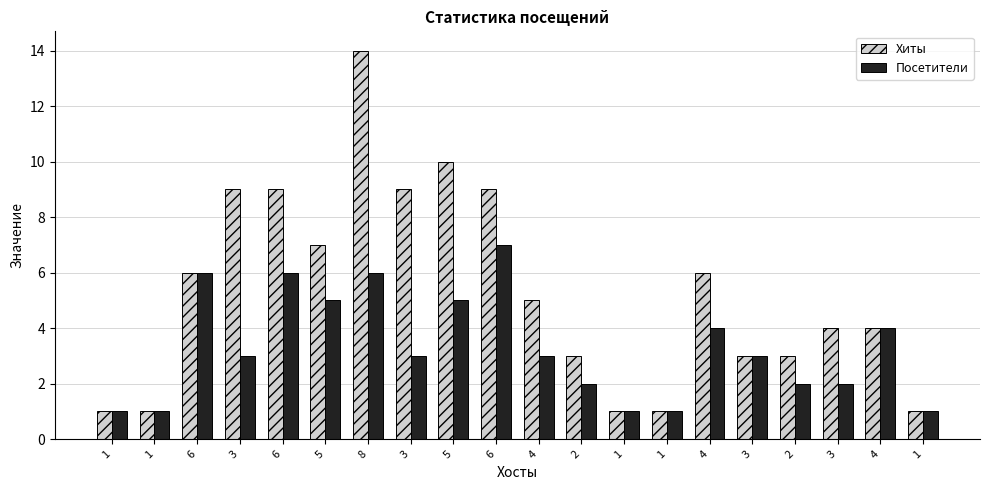

What is the maximum value for Хиты?

14